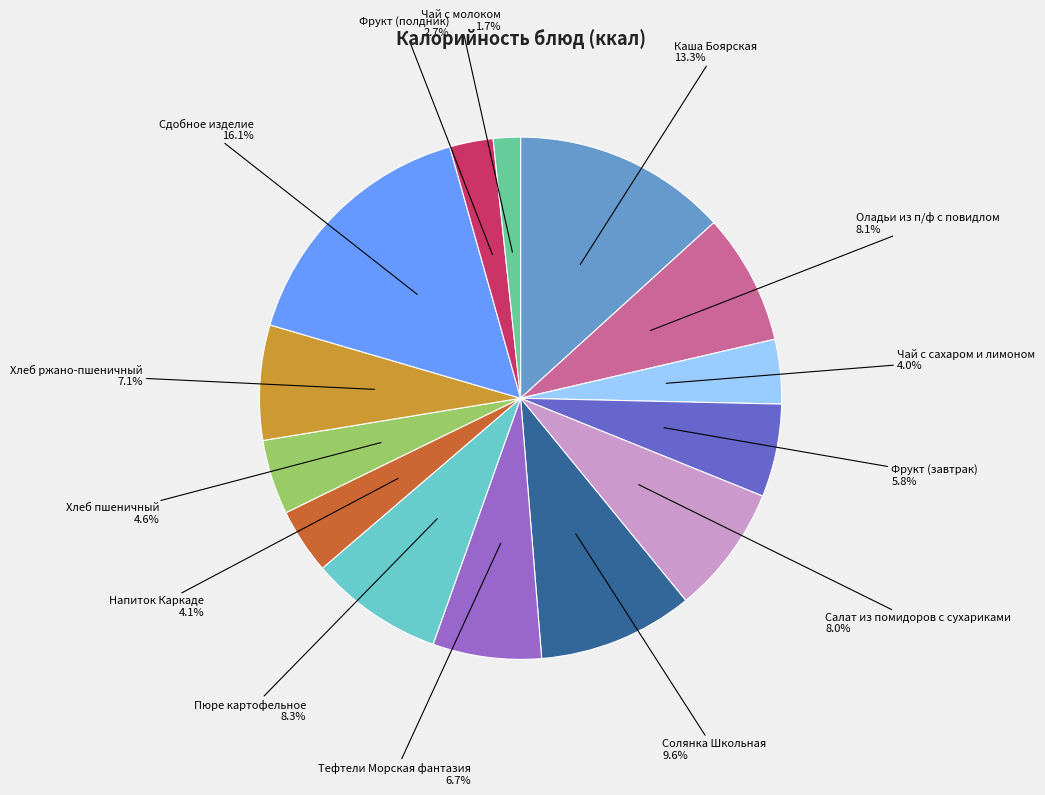

Is there any slice that represents more than half of the pie?

No